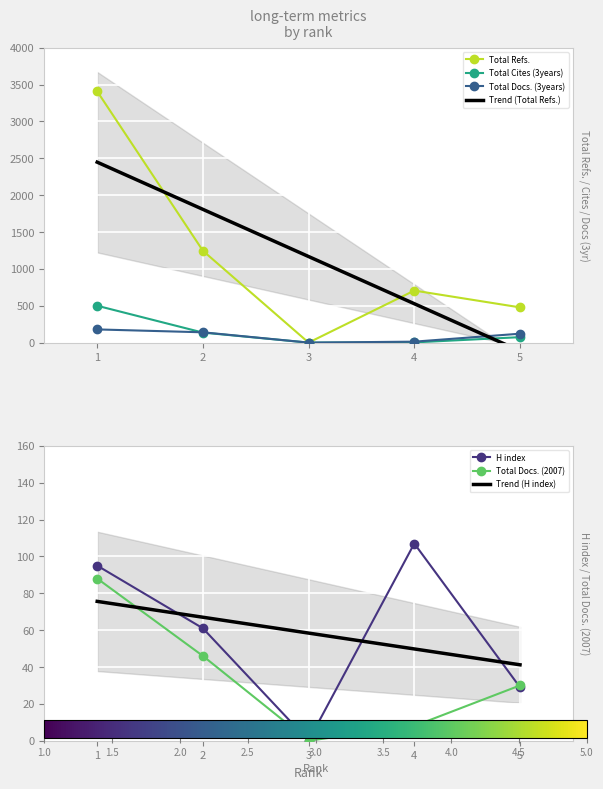

Which label corresponds to the largest value in the chart?

1